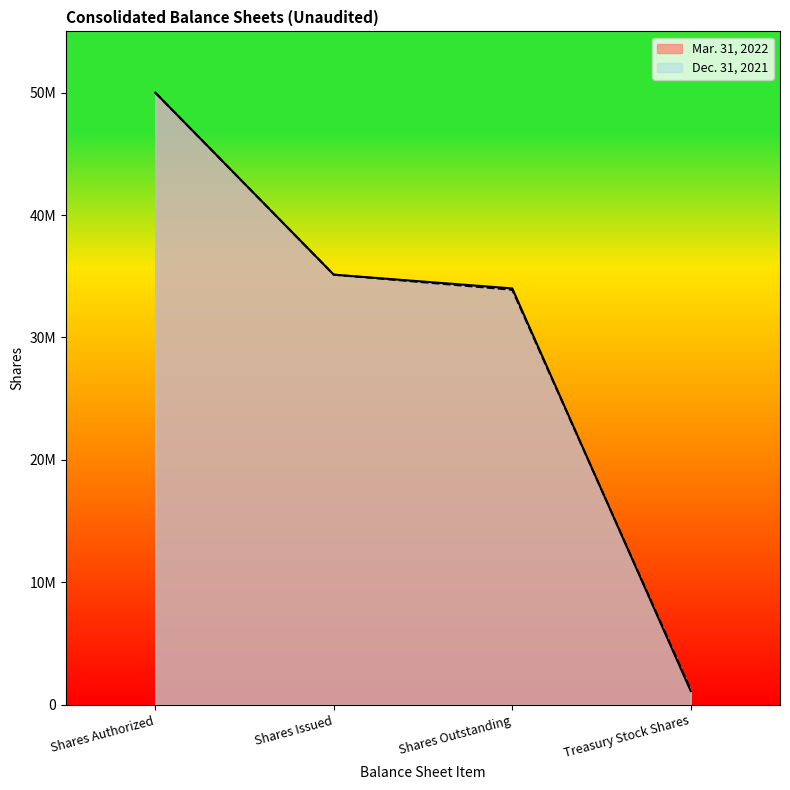

What is the label of the 3rd point from the right?

Shares Issued